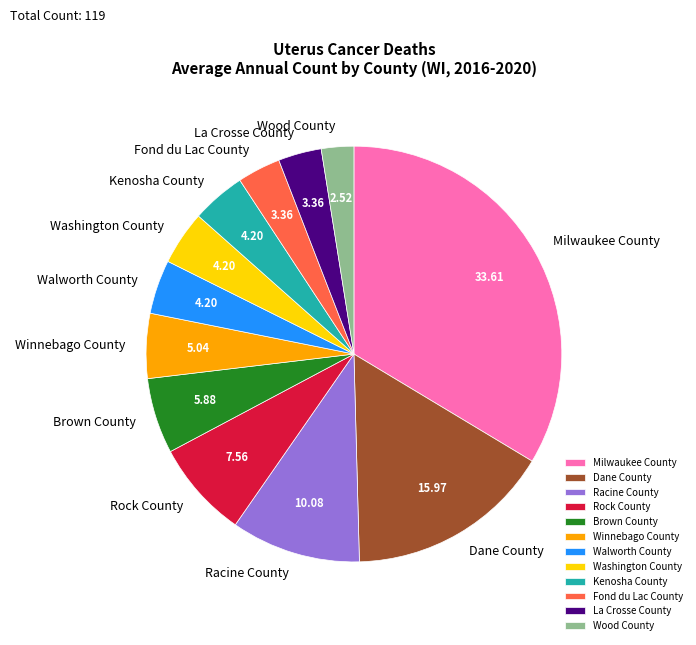

Do Racine County and Milwaukee County together represent more than half of the pie?

No